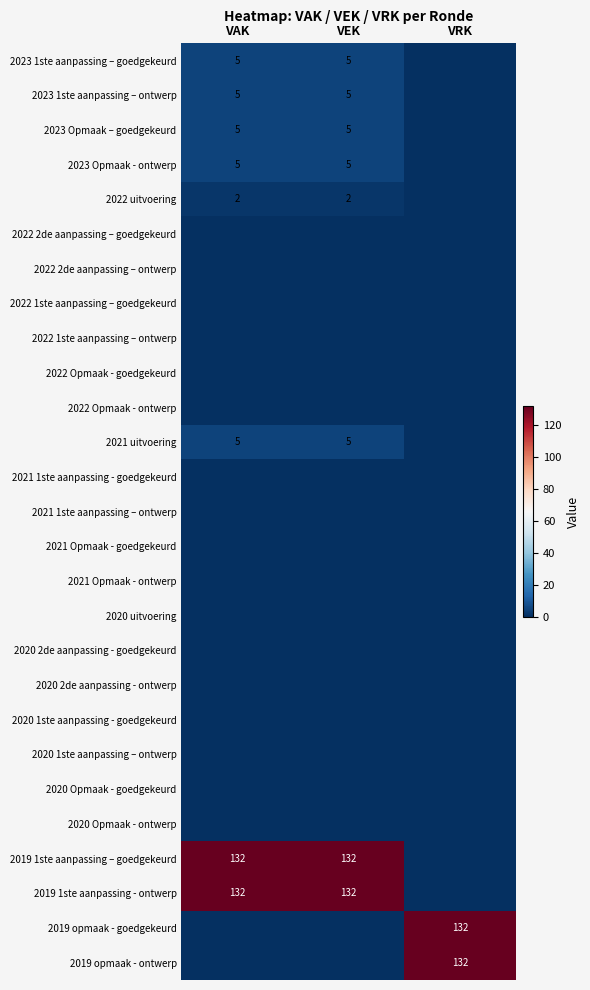

Rank the series at VAK from lowest to highest value.

2022 2de aanpassing – goedgekeurd, 2022 2de aanpassing – ontwerp, 2022 1ste aanpassing – goedgekeurd, 2022 1ste aanpassing – ontwerp, 2022 Opmaak - goedgekeurd, 2022 Opmaak - ontwerp, 2021 1ste aanpassing - goedgekeurd, 2021 1ste aanpassing – ontwerp, 2021 Opmaak - goedgekeurd, 2021 Opmaak - ontwerp, 2020 uitvoering, 2020 2de aanpassing - goedgekeurd, 2020 2de aanpassing - ontwerp, 2020 1ste aanpassing - goedgekeurd, 2020 1ste aanpassing – ontwerp, 2020 Opmaak - goedgekeurd, 2020 Opmaak - ontwerp, 2019 opmaak - goedgekeurd, 2019 opmaak - ontwerp, 2022 uitvoering, 2023 1ste aanpassing – goedgekeurd, 2023 1ste aanpassing – ontwerp, 2023 Opmaak – goedgekeurd, 2023 Opmaak - ontwerp, 2021 uitvoering, 2019 1ste aanpassing – goedgekeurd, 2019 1ste aanpassing - ontwerp